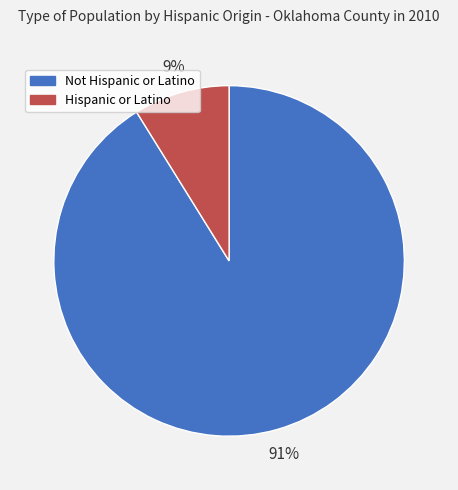

Which category accounts for the majority?

Not Hispanic or Latino